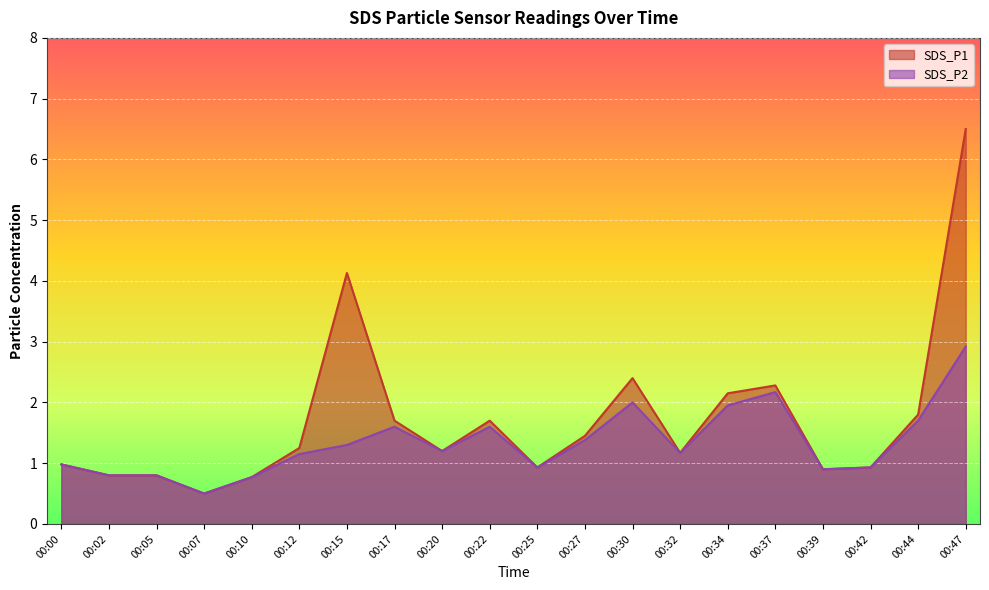

What is the average value of the SDS_P1 series?

1.7